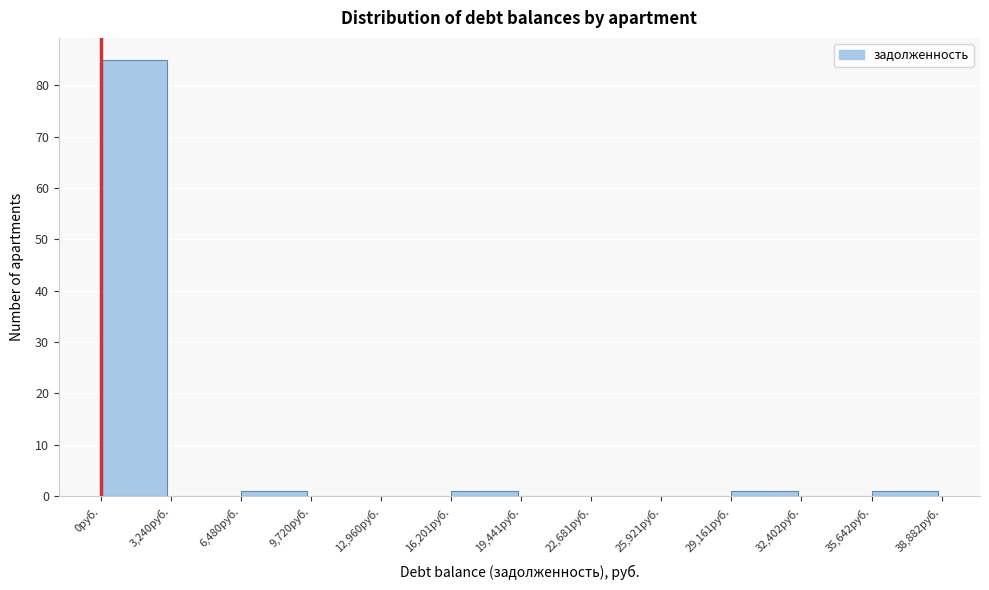

What is the height of the bar covering 16000 to 19500 on the x-axis? Neither the bar edges nor the heights are printed on the chart, so give them approximately, as read against the axes.

1